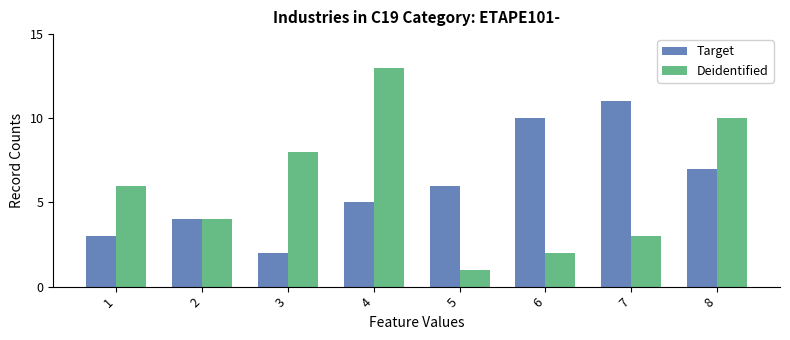

Reading right to left, list all the values displayed in this chart.

Target: 7	11	10	6	5	2	4	3
Deidentified: 10	3	2	1	13	8	4	6